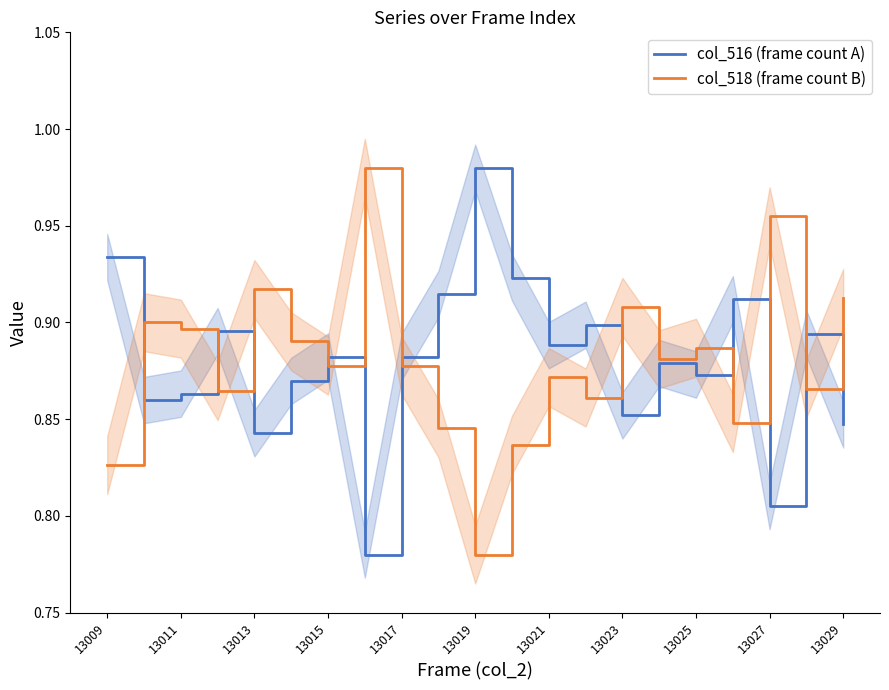

List the series in order of their peak value, highest first.

col_516 (frame count A), col_518 (frame count B)